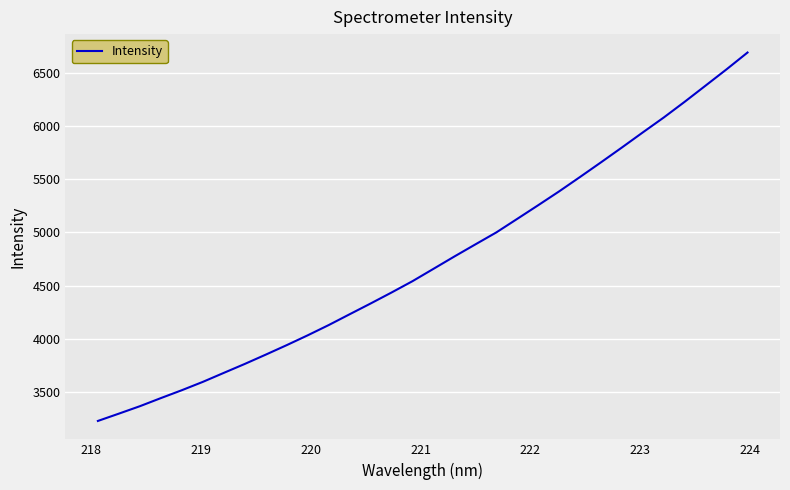

What is the minimum value shown in the chart?

3224.1